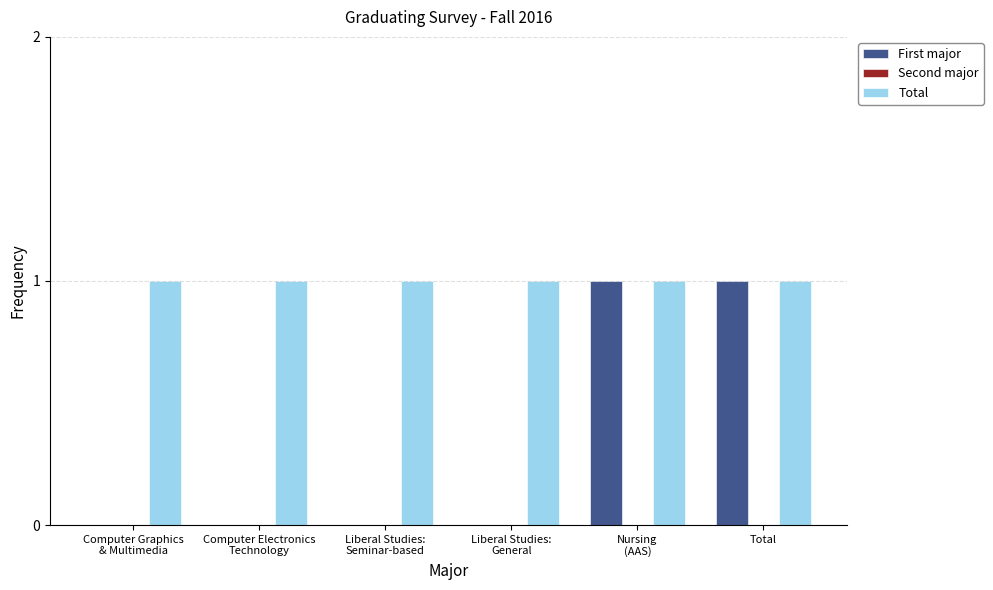

The value of First major at Total is 1. True or false?

True